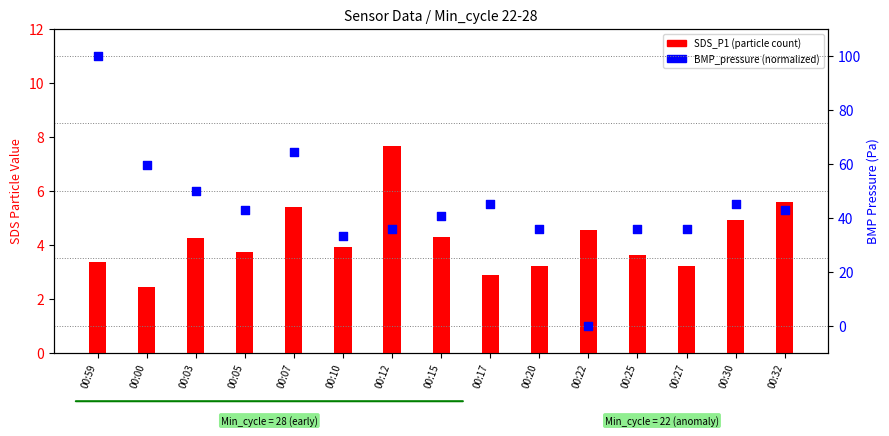

Which series has the largest Y range (max minus min)?

BMP_pressure